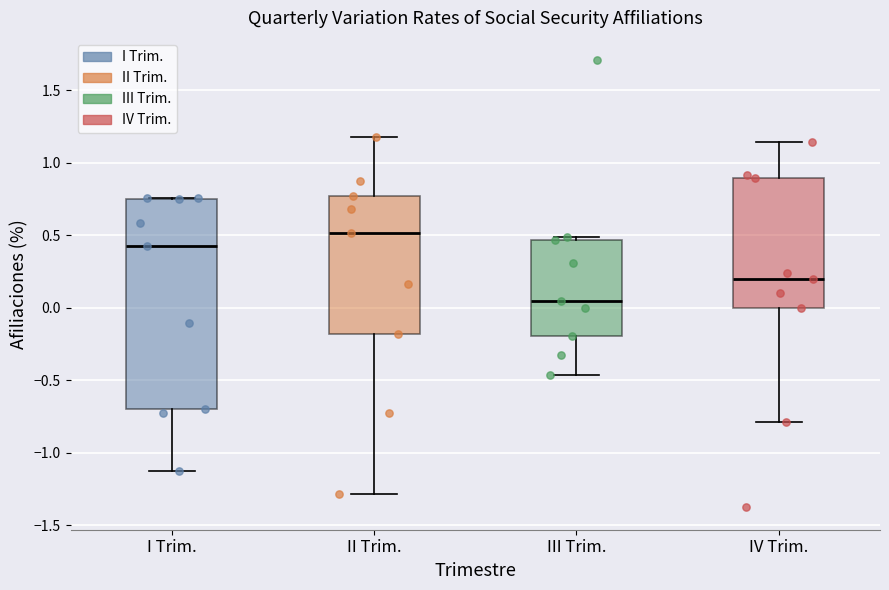

Where does the lower whisker of the box for II Trim. end on the y-axis? The values are not printed on the chart, so give them approximately, as read against the axis.

-1.30